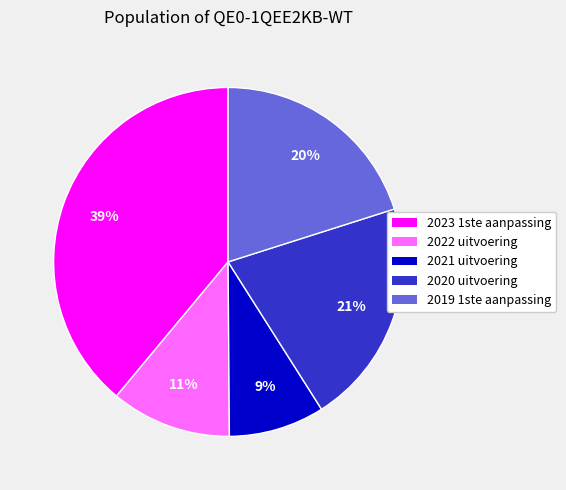

True or false: 2022 uitvoering accounts for 11% of the total.

True